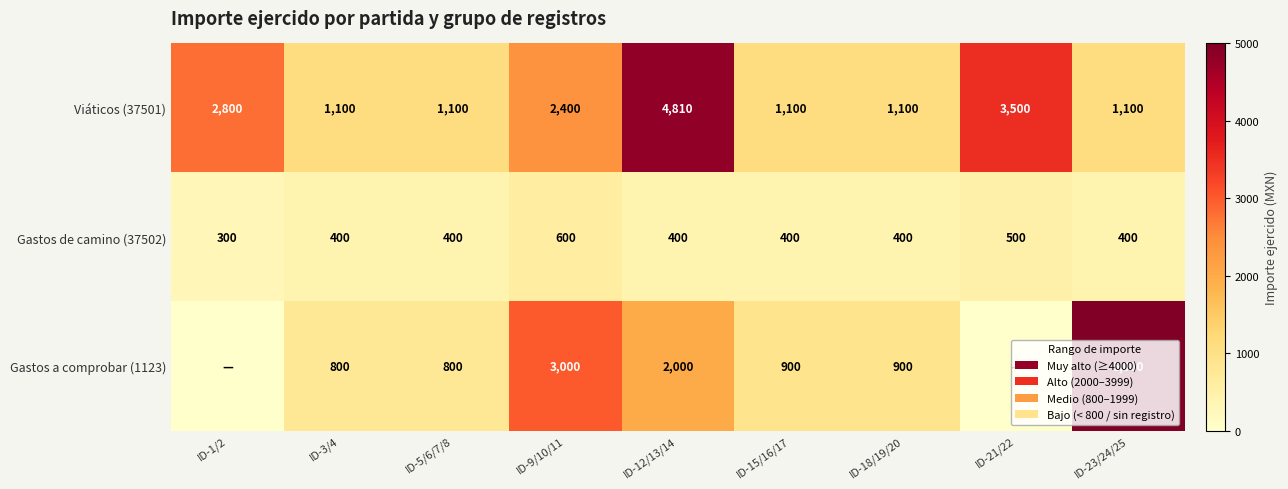

What is the difference between the second highest and minimum values in the Gastos de camino (37502) series?

200